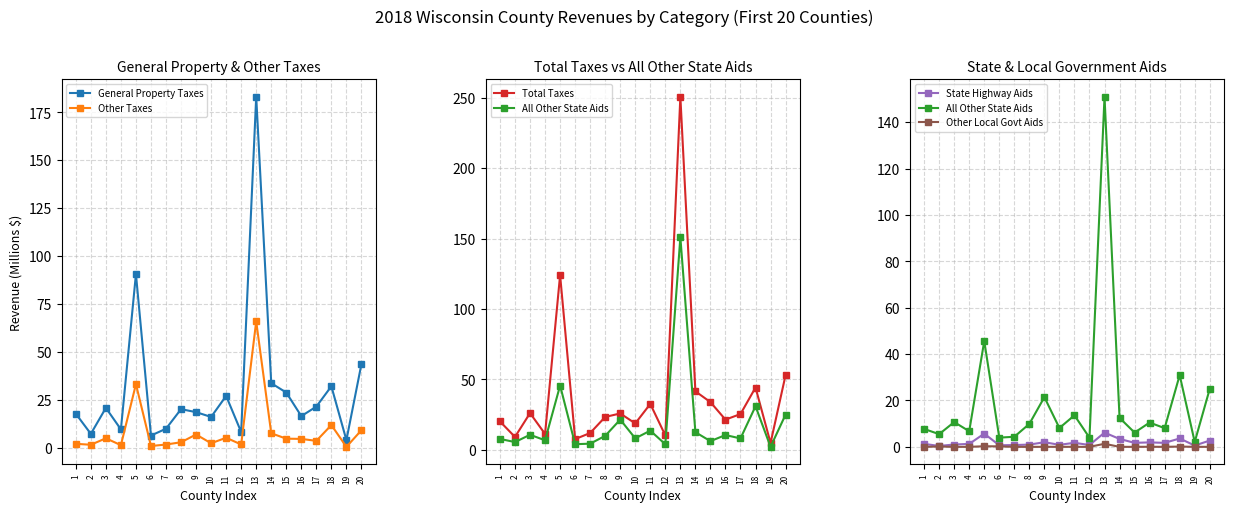

True or false: All Other State Aids and Other Local Govt Aids intersect in this chart.

False